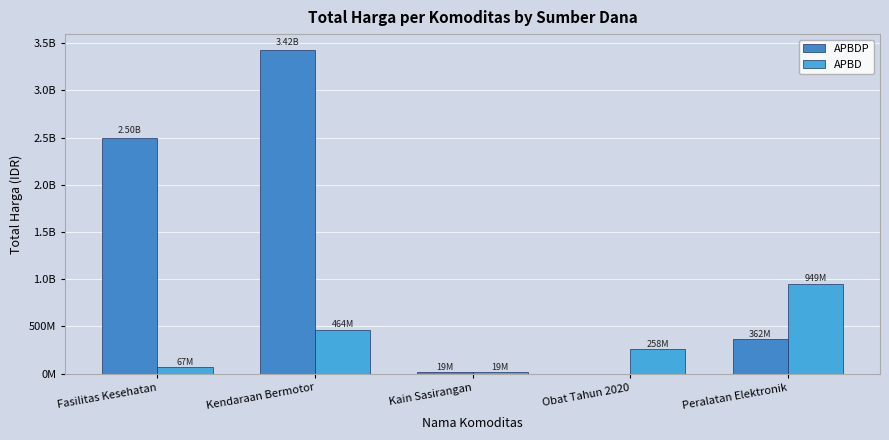

Between Kendaraan Bermotor and Fasilitas Kesehatan, which is larger?

Kendaraan Bermotor